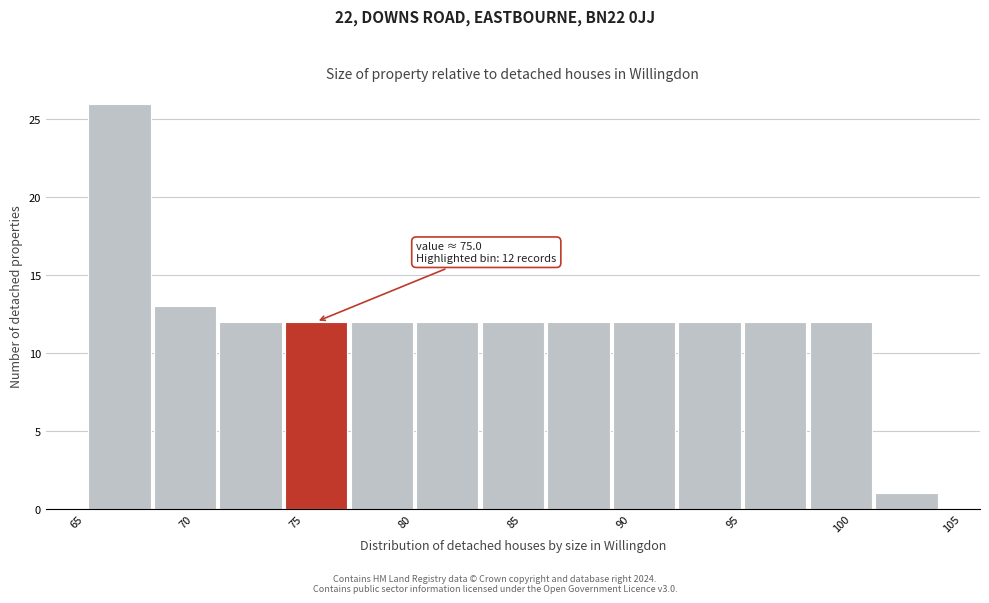

Which range on the x-axis has the tallest bar?

65.5 to 68.5